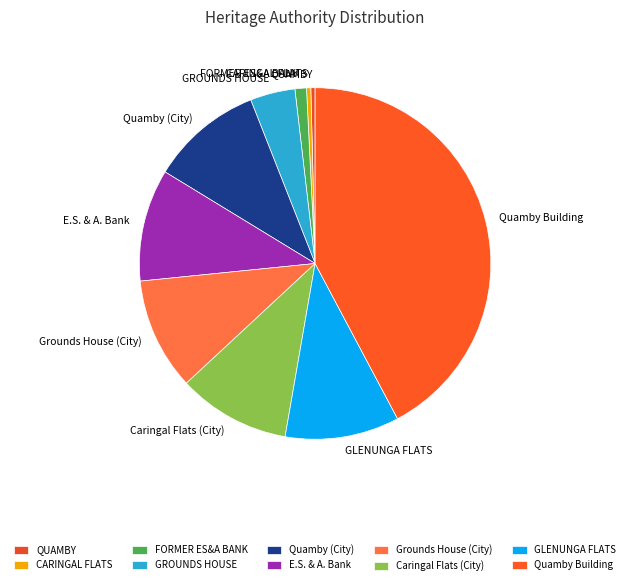

What is the ratio of the value at Quamby Building to the value at GLENUNGA FLATS?

4.0